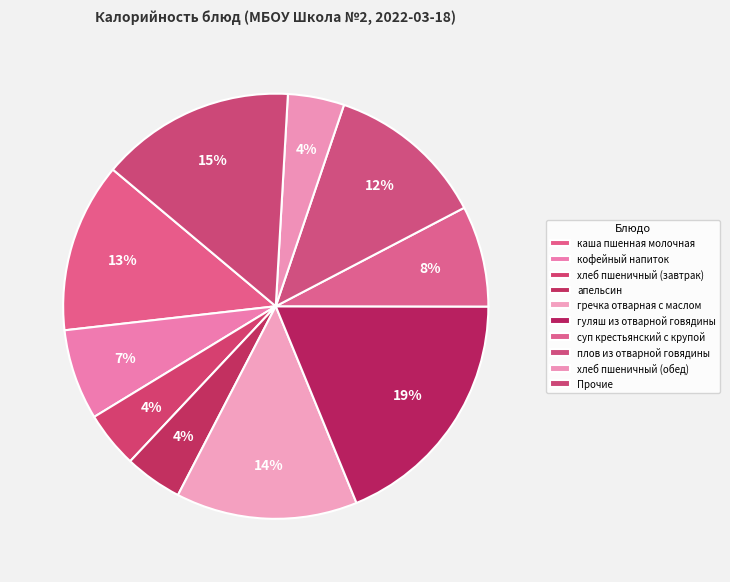

To the nearest percent, what portion does гуляш из отварной говядины represent?

19%